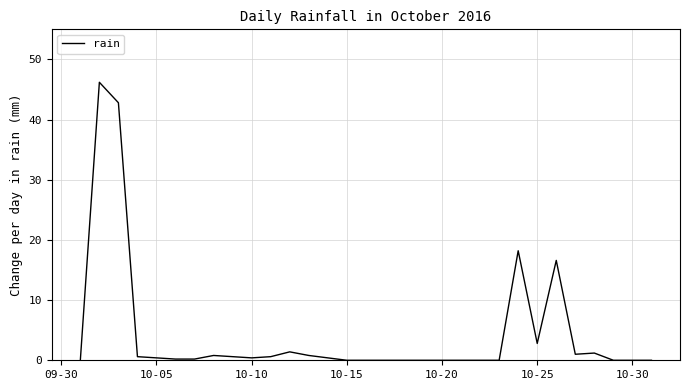

What is the difference between the maximum and minimum values?

46.2